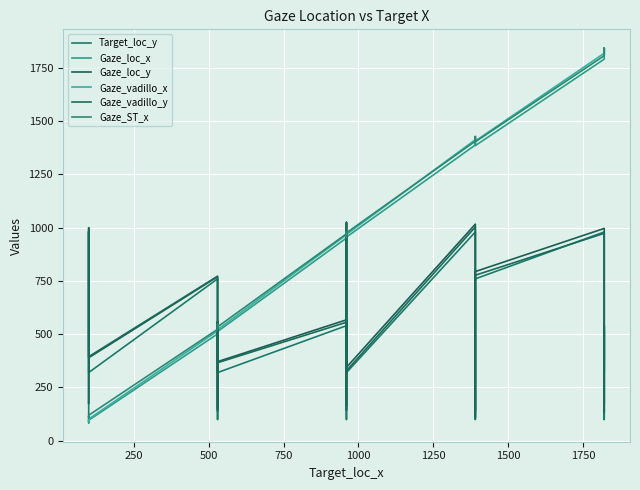

How many series are shown in this chart?

6